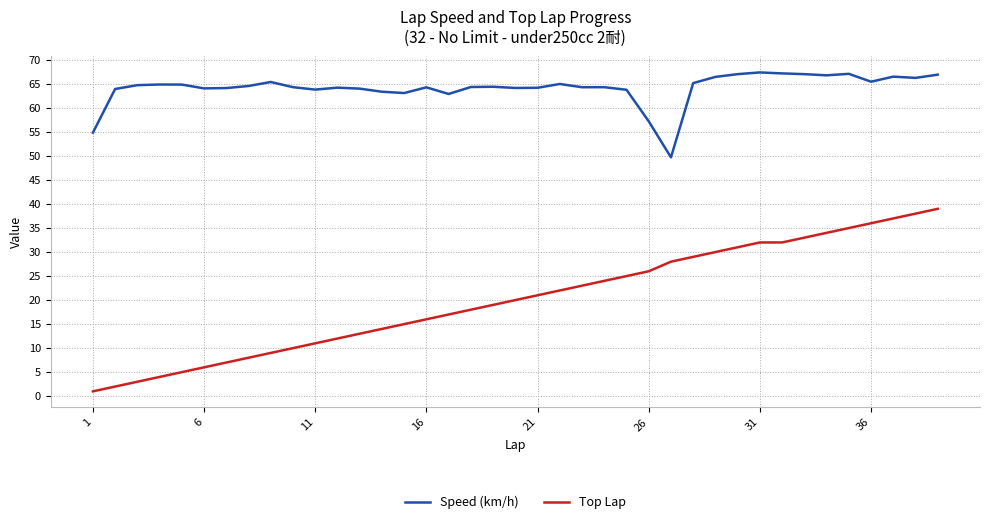

What is the highest value of the Speed (km/h) series?

67.4